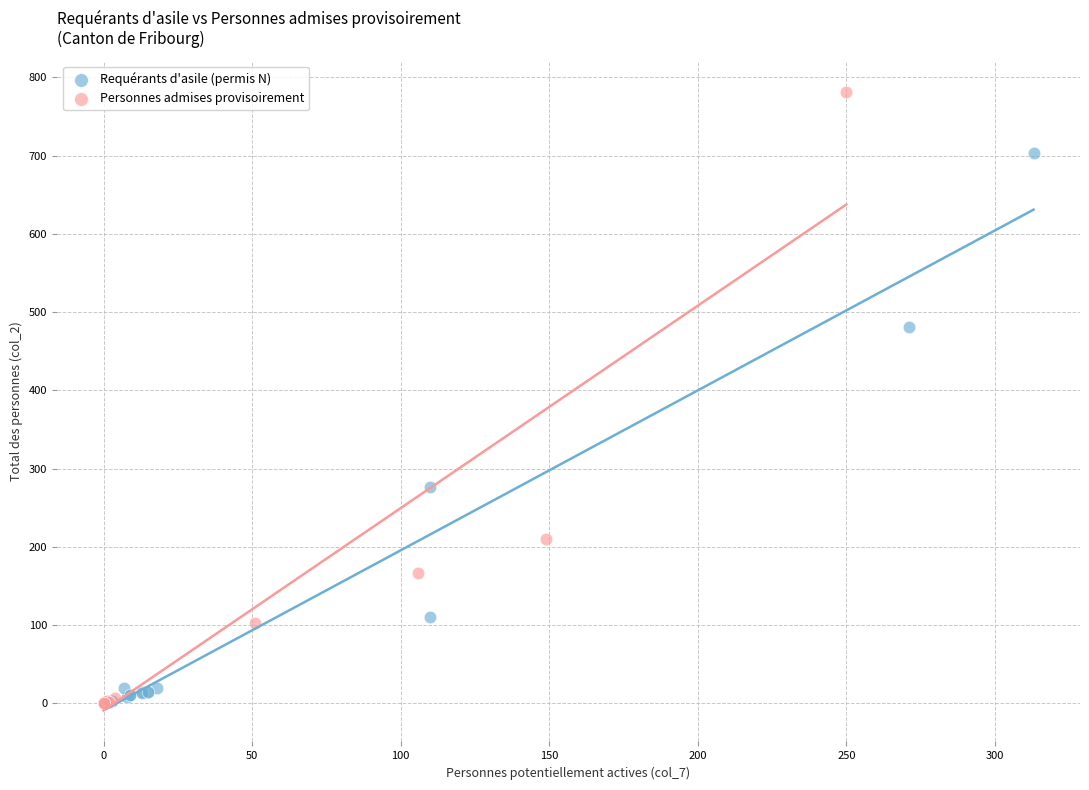

Which series has the widest spread of Y values?

Personnes admises provisoirement